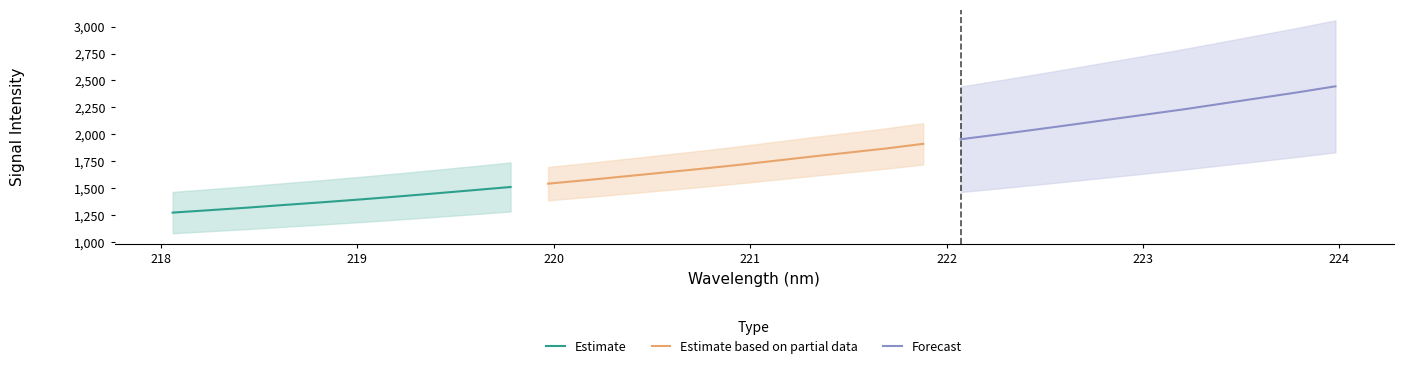

What is the minimum value for x?

218.1